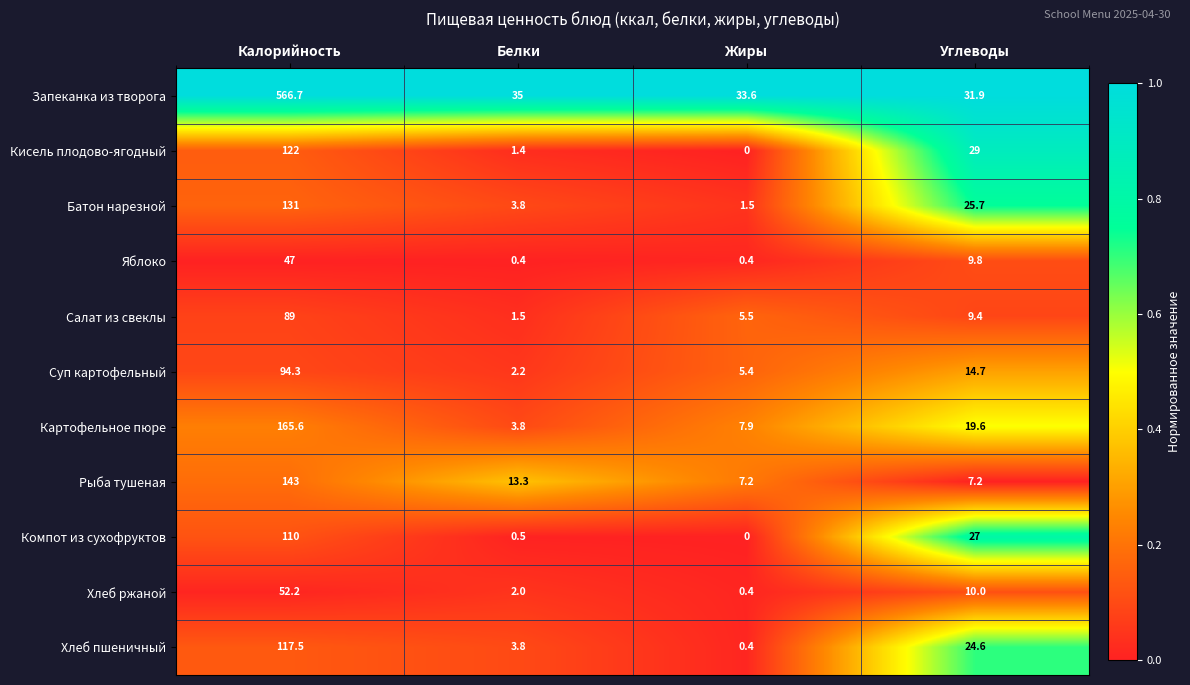

True or false: Картофельное пюре has a value of 7.9 at Жиры.

True